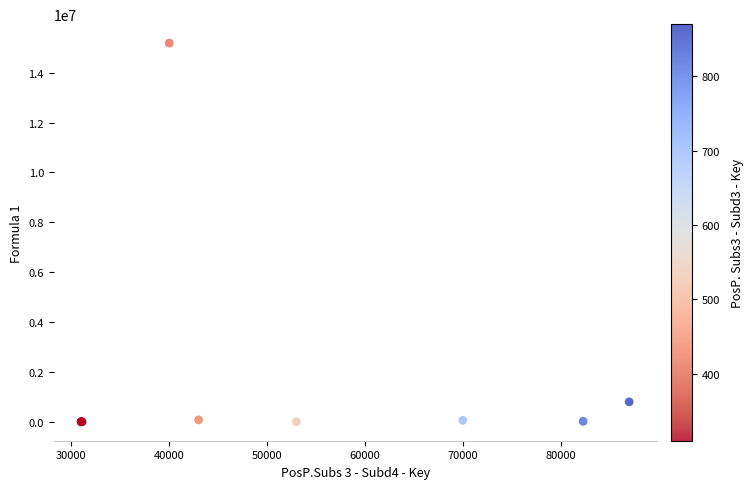

What Y value in the scatter plot is closest to 7595500?

800000